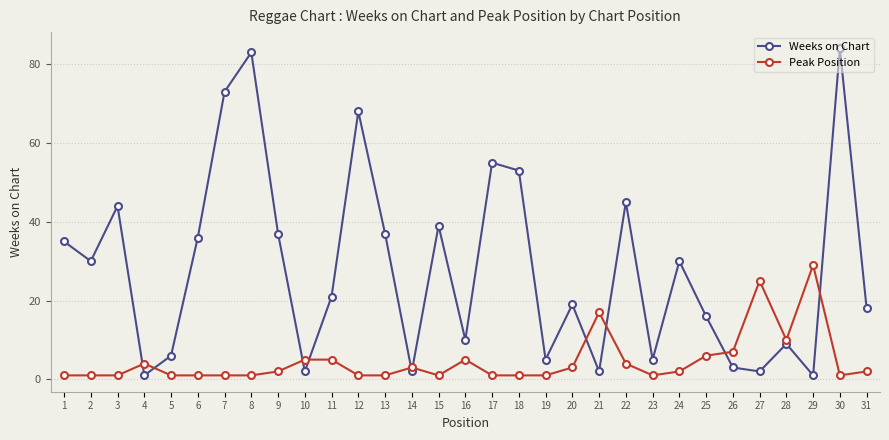

How many intersections are there between Peak Position and Weeks on Chart?

10